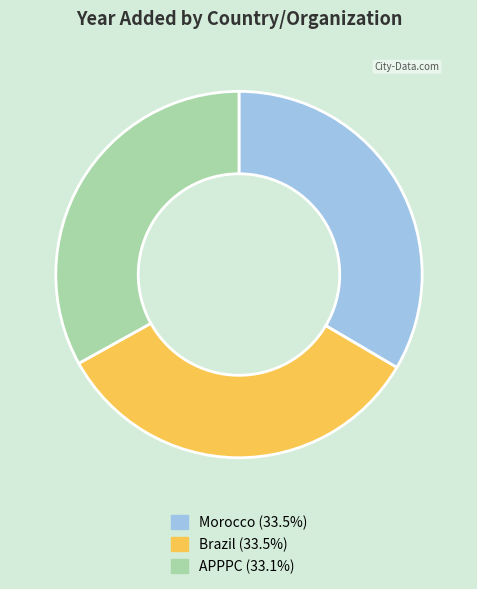

Approximately how many times larger is the value at APPPC (33.1%) compared to Morocco (33.5%)?

1.0